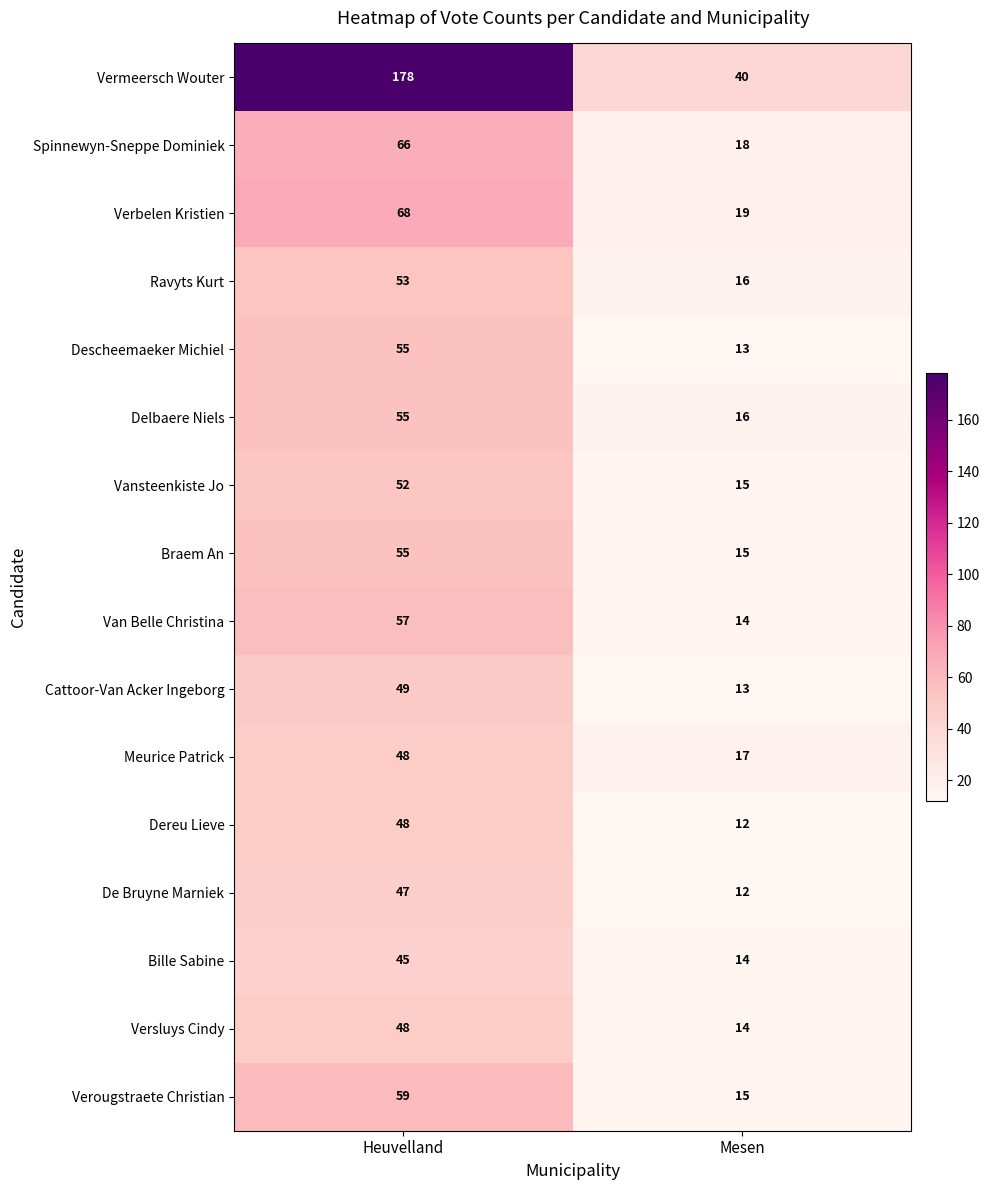

The value of Braem An at Mesen is 23. True or false?

False